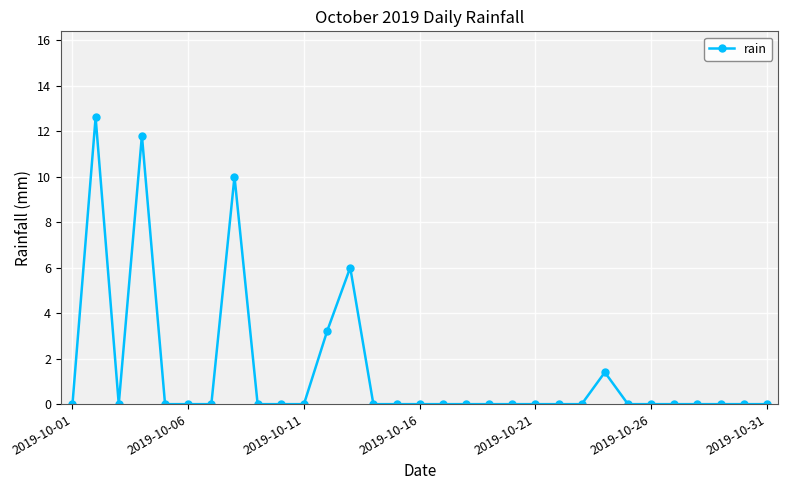

What is the difference between the maximum and minimum values?

12.6